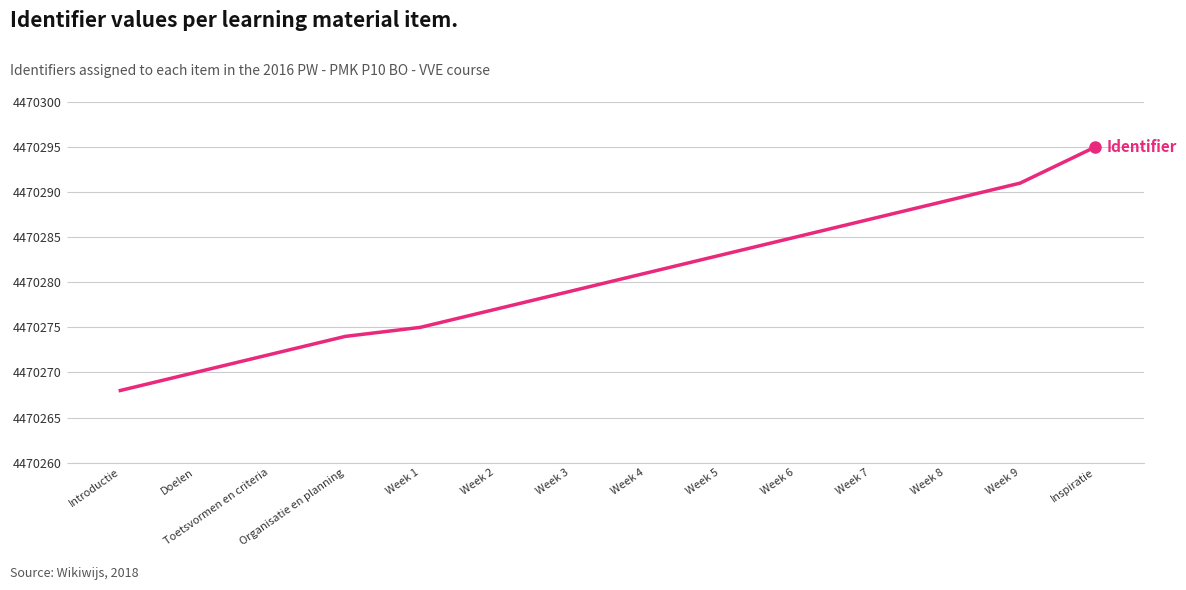

What is the value of the 9th point from the left?

4470283